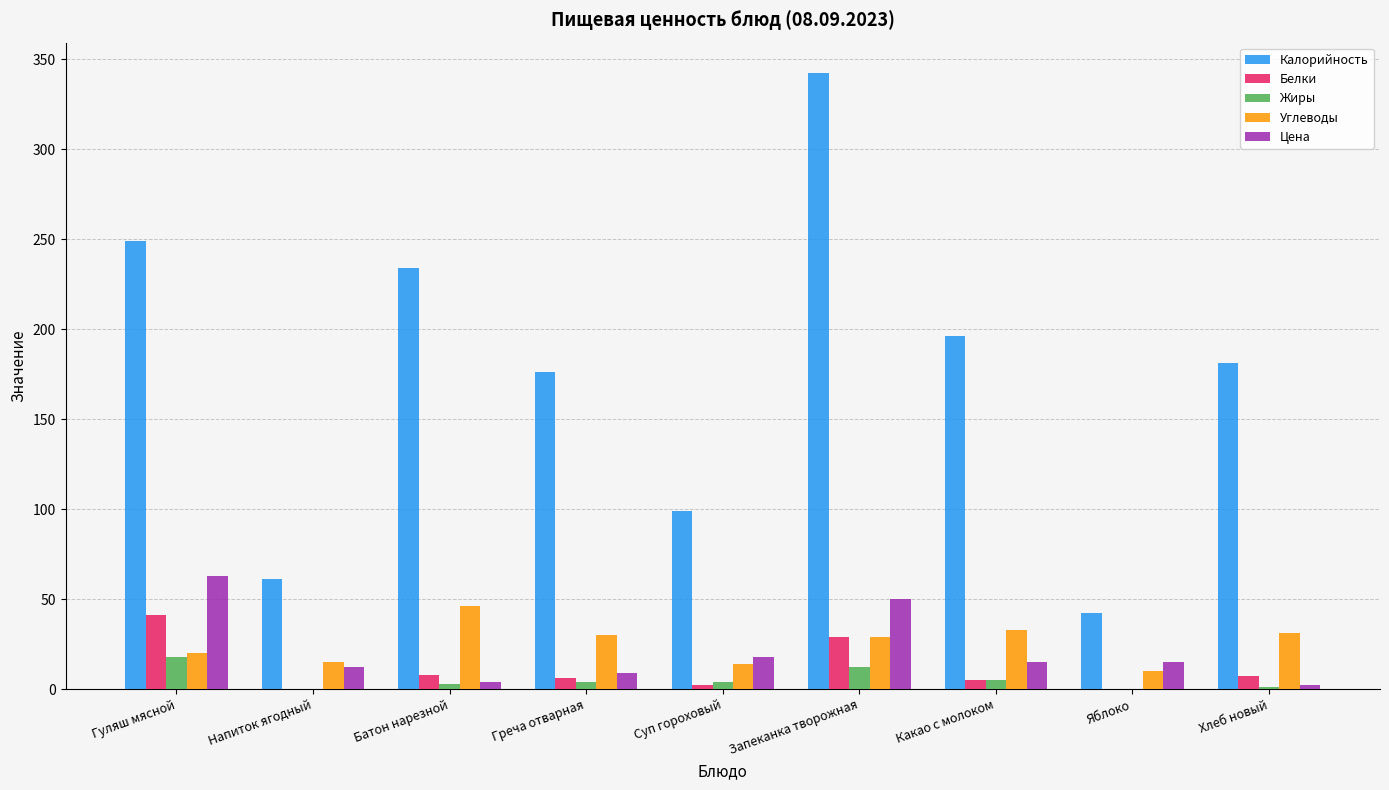

Are the bars grouped side by side (vs. stacked)?

Yes